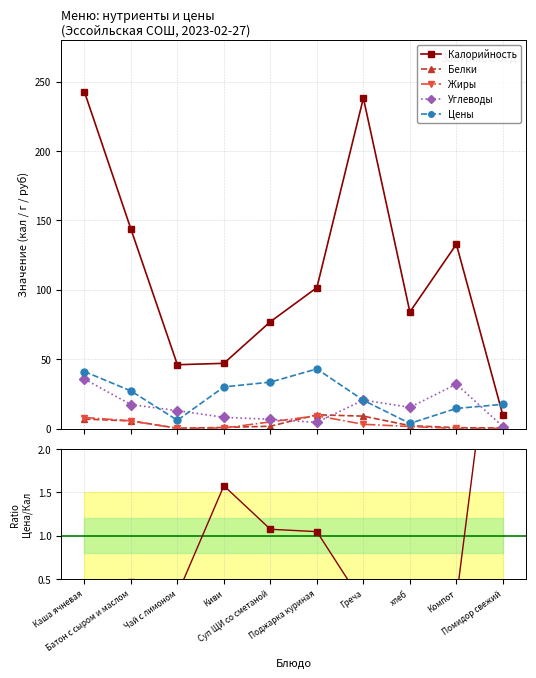

At which category is the sum across all series the highest?

Каша ячневая